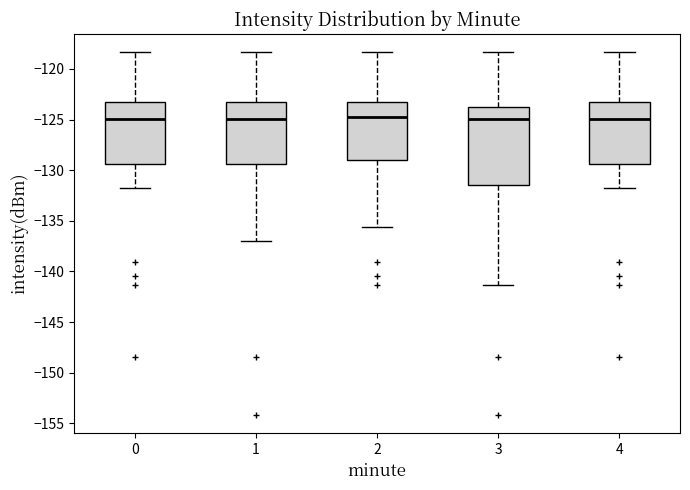

Where does the median line of the box at x = 2 sit on the y-axis? The values are not printed on the chart, so give them approximately, as read against the axis.

-124.5